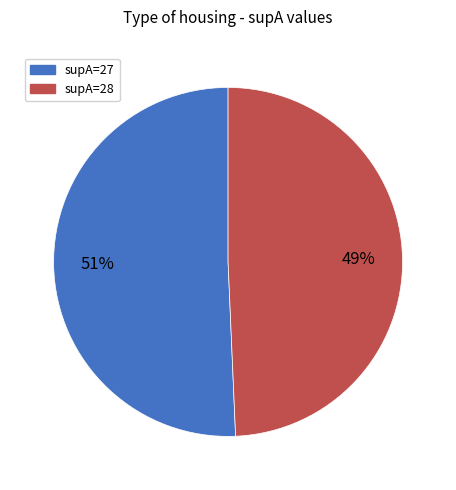

The supA=27 slice represents 61% of the pie. True or false?

False